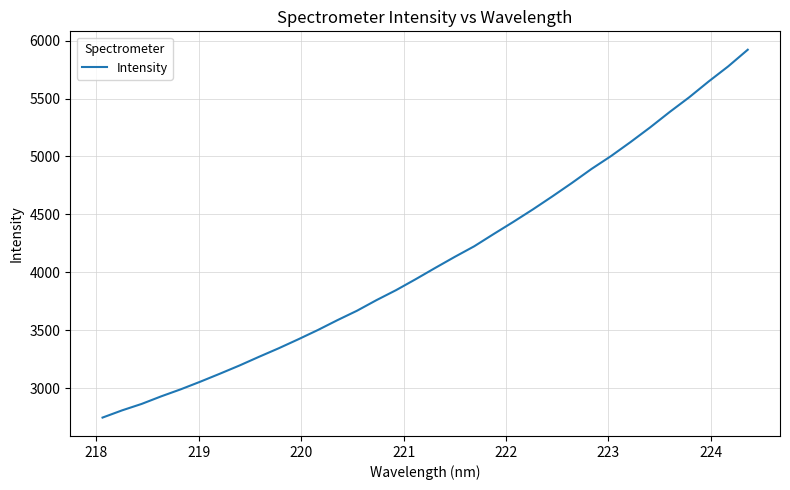

What is the smallest value displayed?

2745.6